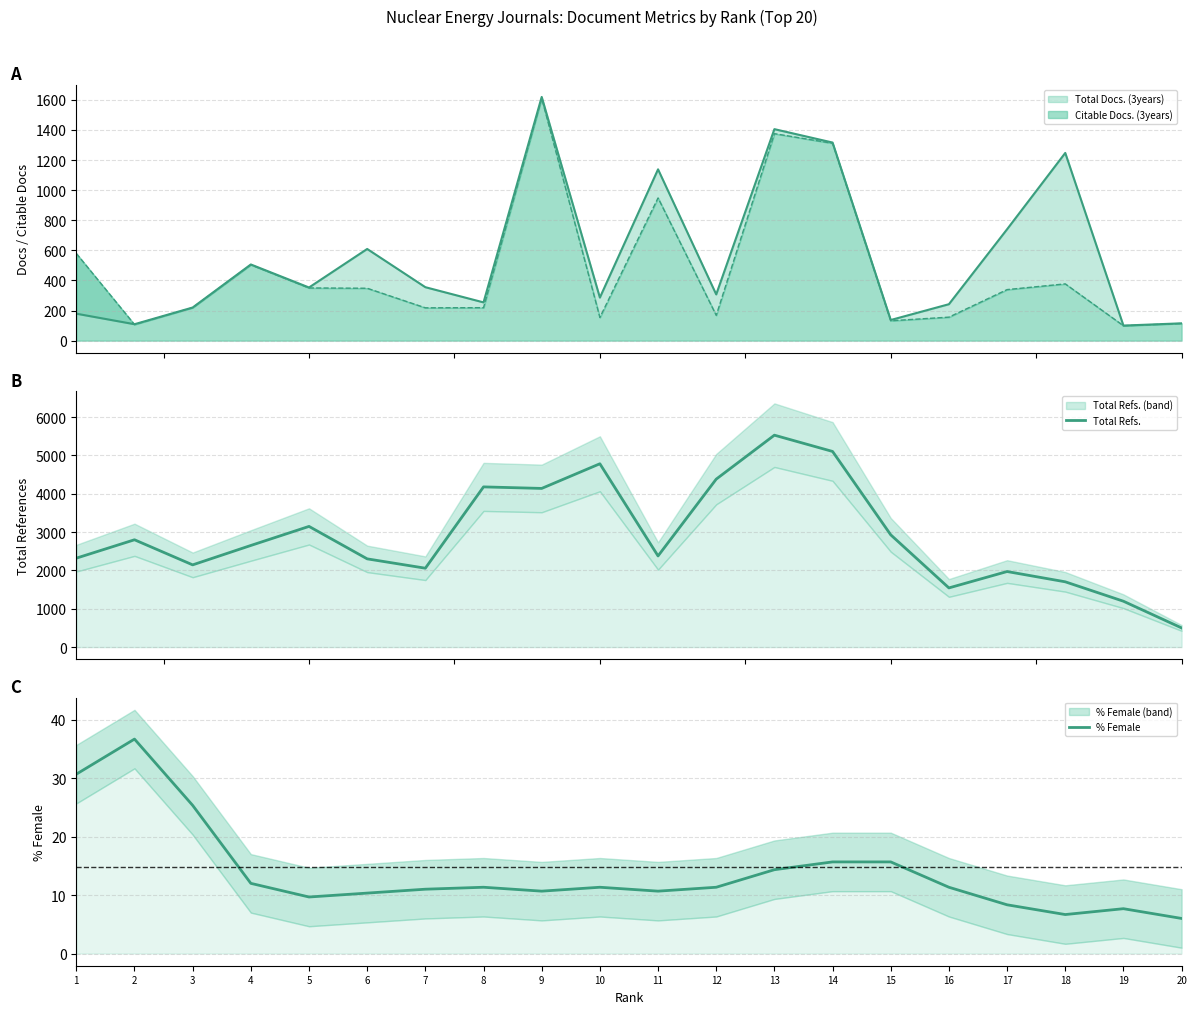

True or false: Total Refs. and % Female cross at least once.

False